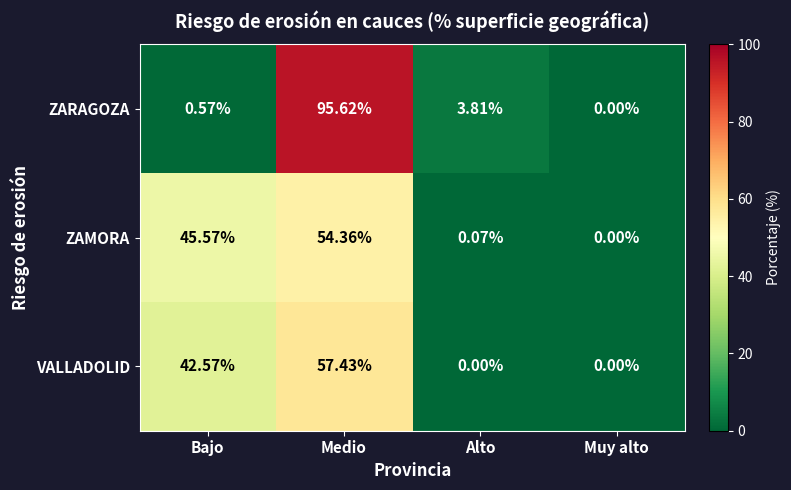

List the series in order of their peak value, lowest first.

ZAMORA, VALLADOLID, ZARAGOZA